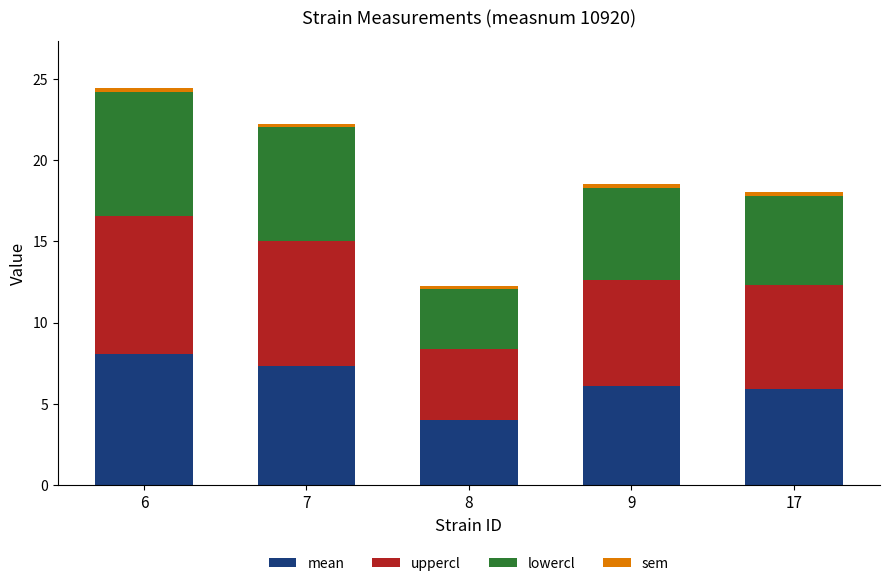

True or false: mean has a value of 4.0 at 17.

False